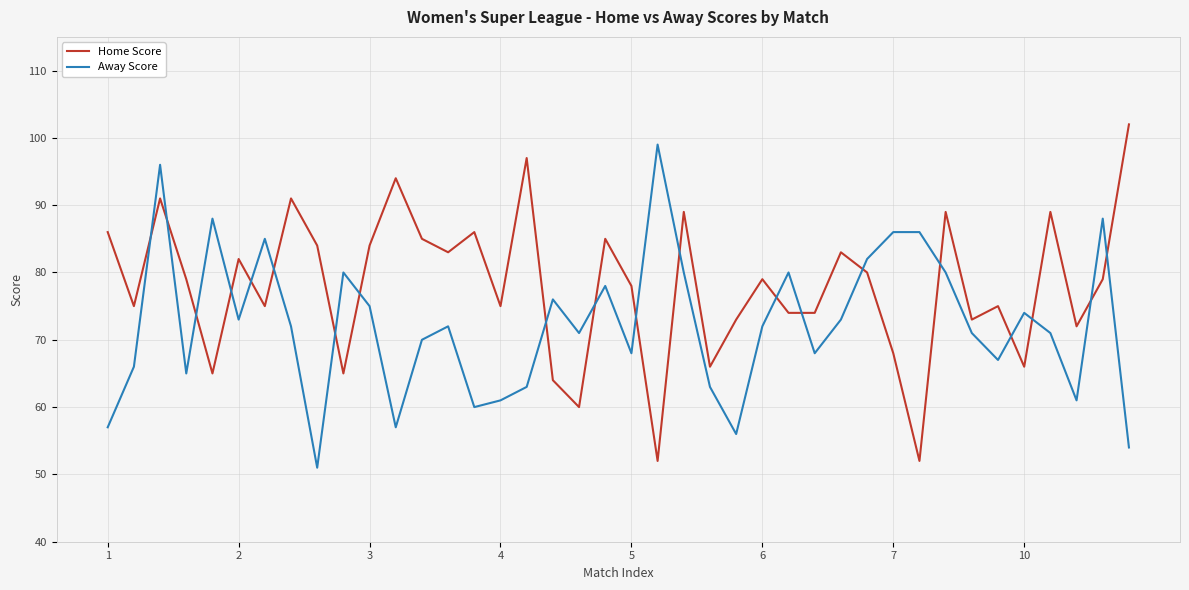

True or false: Away Score and Home Score cross at least once.

True